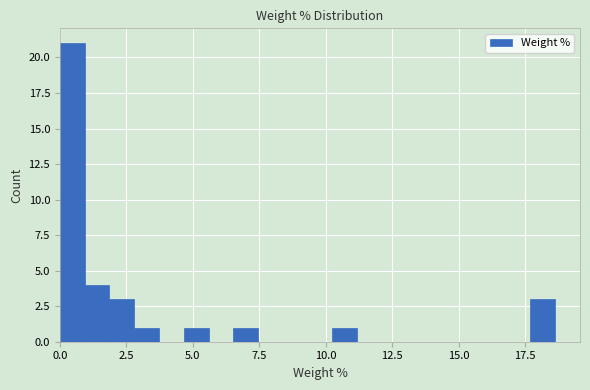

Around what value on the x-axis is the tallest bar? Give the approximate position of its centre, as read against the axis.

0.5